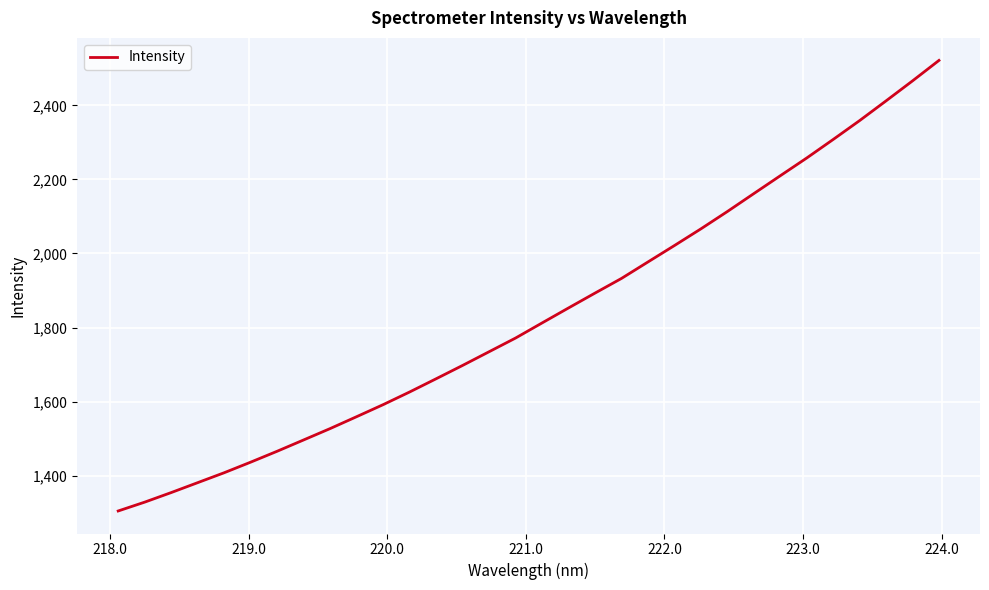

What is the smallest value displayed?

1304.3